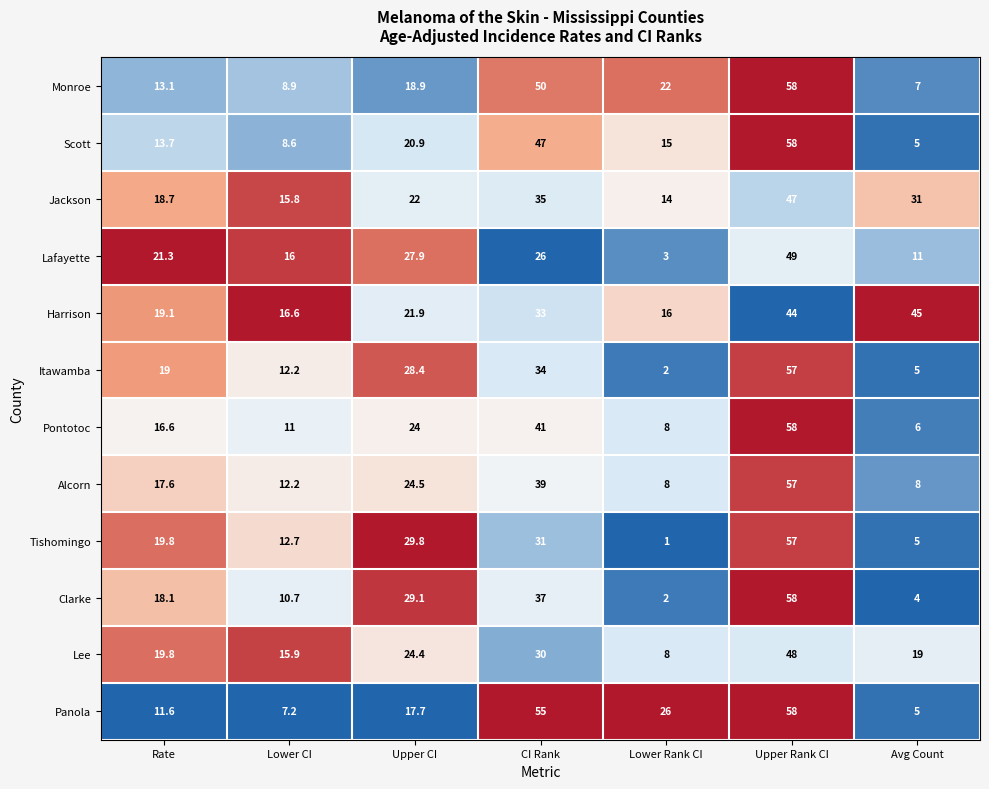

What is the sum of all Itawamba values?

157.6